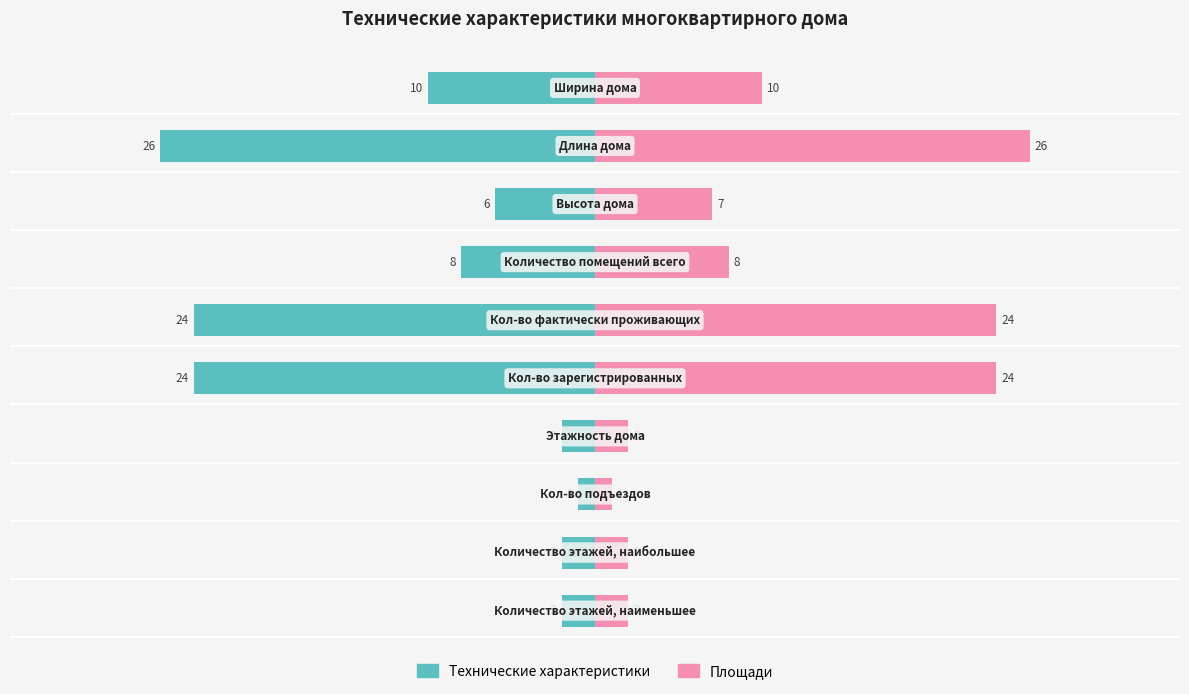

What is the average value of the Технические характеристики series?

-10